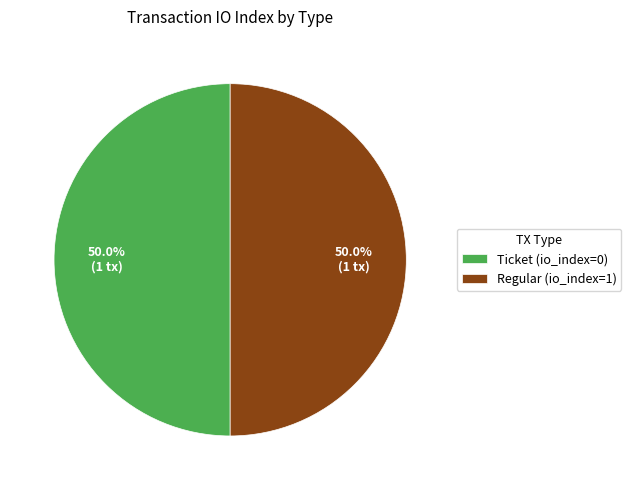

Approximately how many times larger is the value at Regular (io_index=1) compared to Ticket (io_index=0)?

1.0